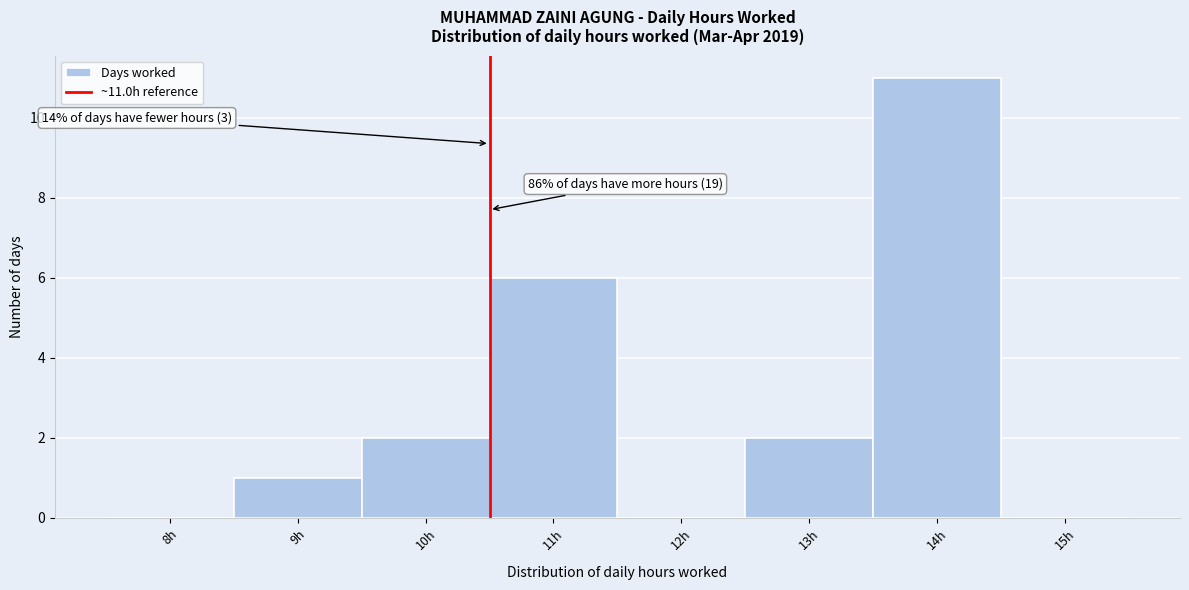

Reading left to right, extract all data points from this chart.

8h=0	9h=1	10h=2	11h=6	12h=0	13h=2	14h=11	15h=0